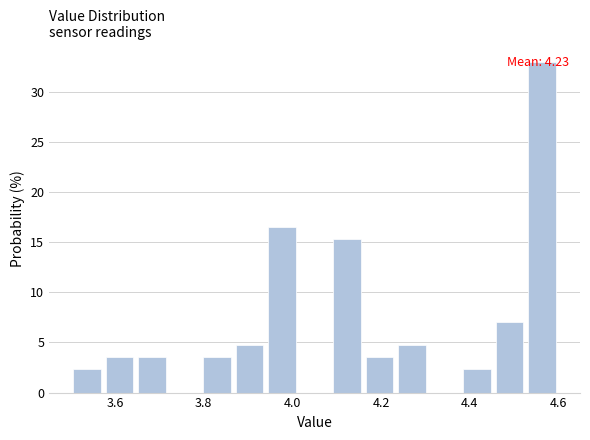

Around what value on the x-axis is the tallest bar? Give the approximate position of its centre, as read against the axis.

4.56